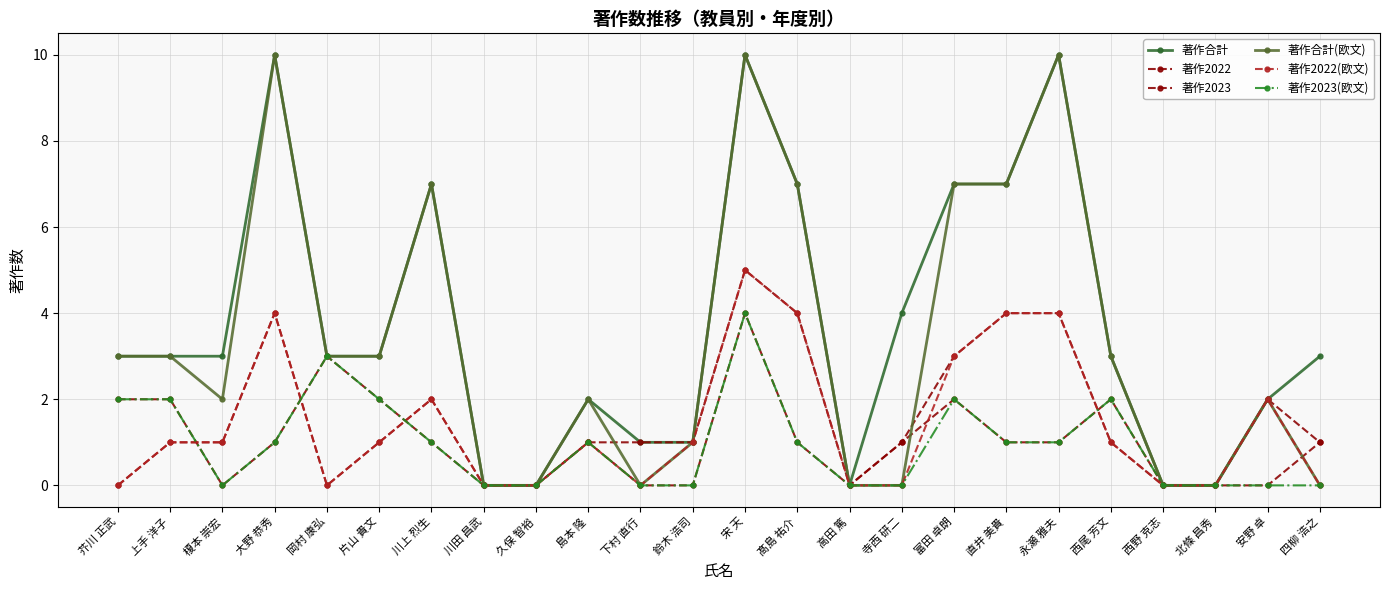

What is the value of the 著作2022 point at the 17th from the left?

3